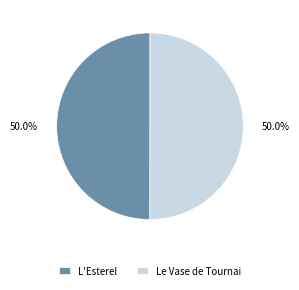

To the nearest percent, what is the combined percentage of Le Vase de Tournai and L'Esterel?

100%